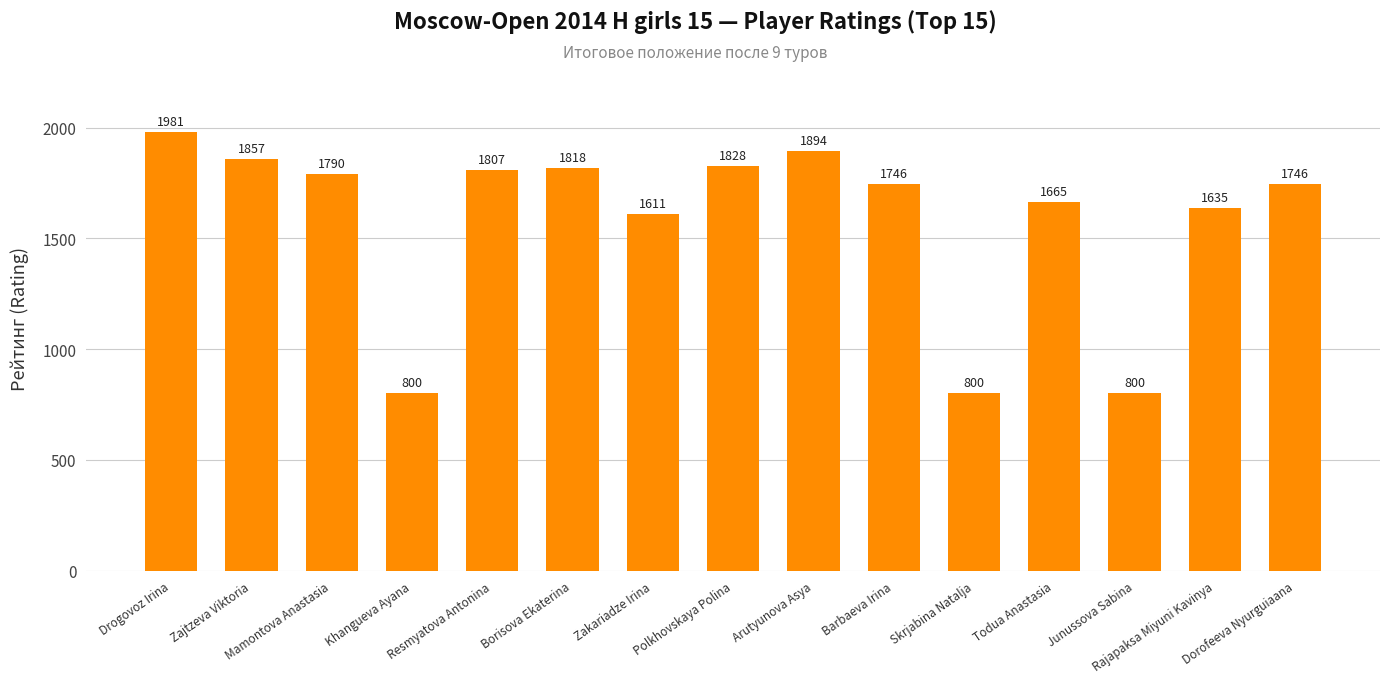

How many categories are shown in the chart?

15